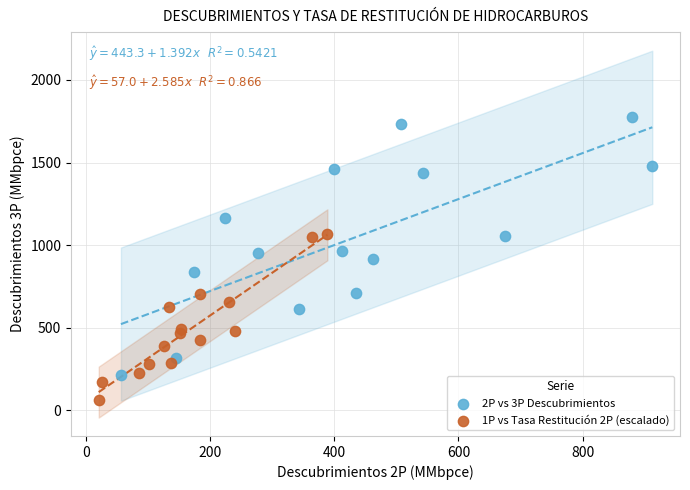

Which series has the widest spread of Y values?

2P vs 3P Descubrimientos